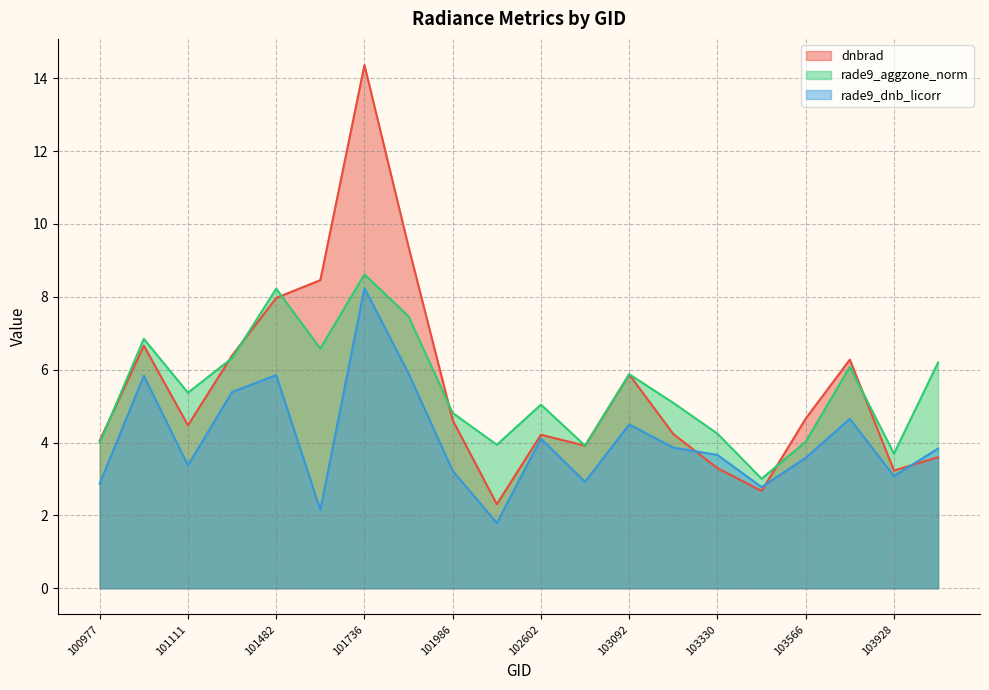

What is the value of the rade9_aggzone_norm point at the 20th from the left?

6.2